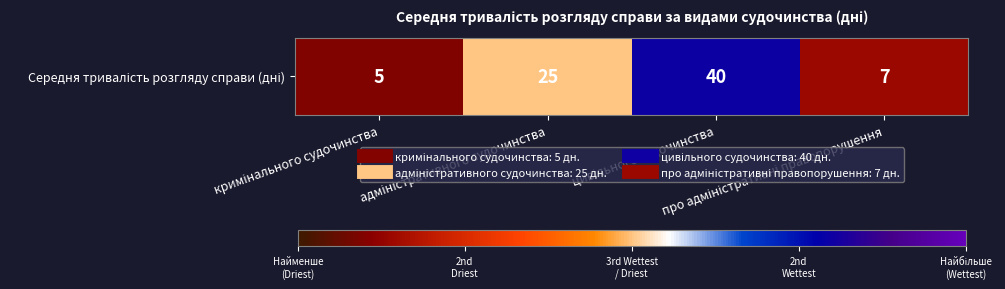

How many data points are above 25?

1